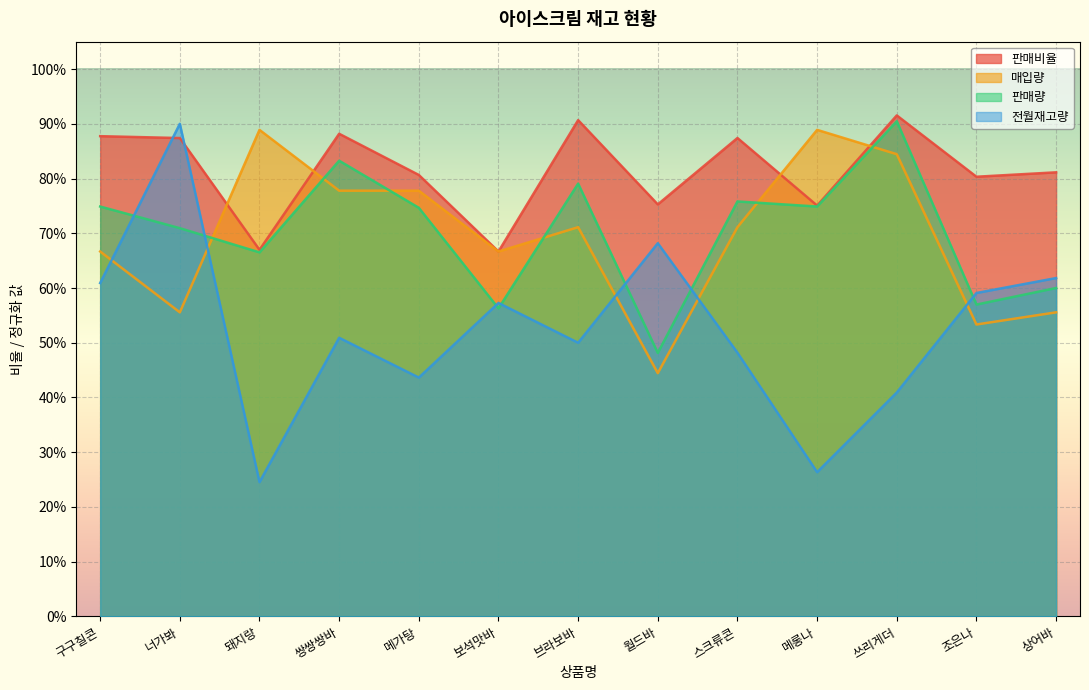

Which category has the highest value in the 판매비율 series?

쓰리게더